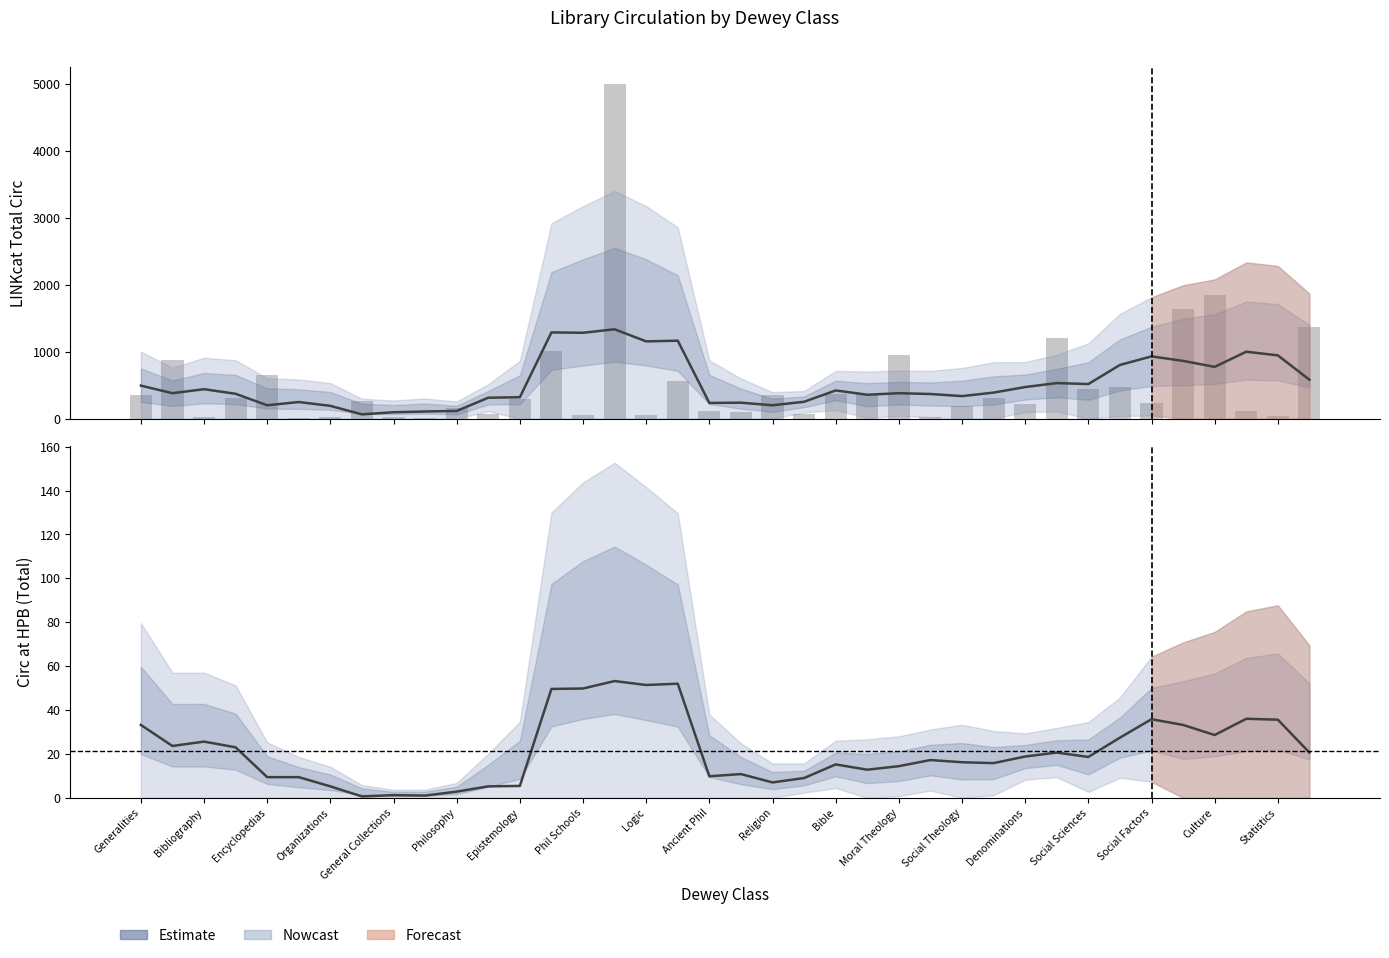

What is the total value across all series at Denominations?

231.8